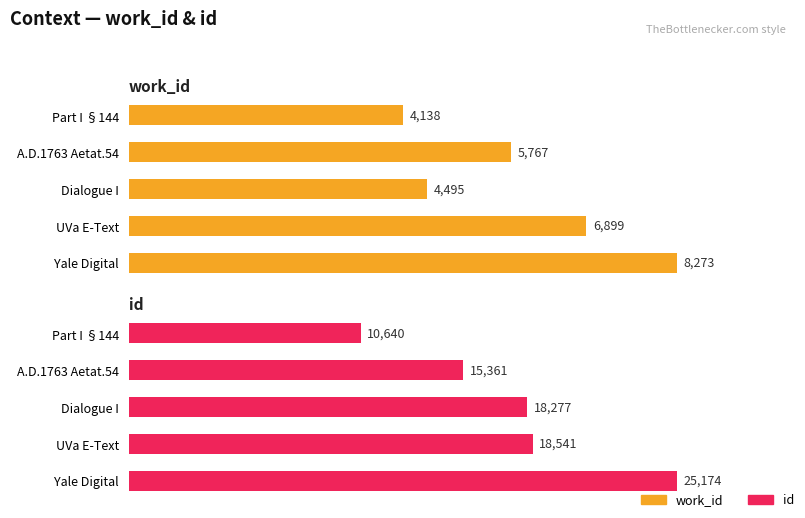

At how many categories does at least one series exceed 8813?

5